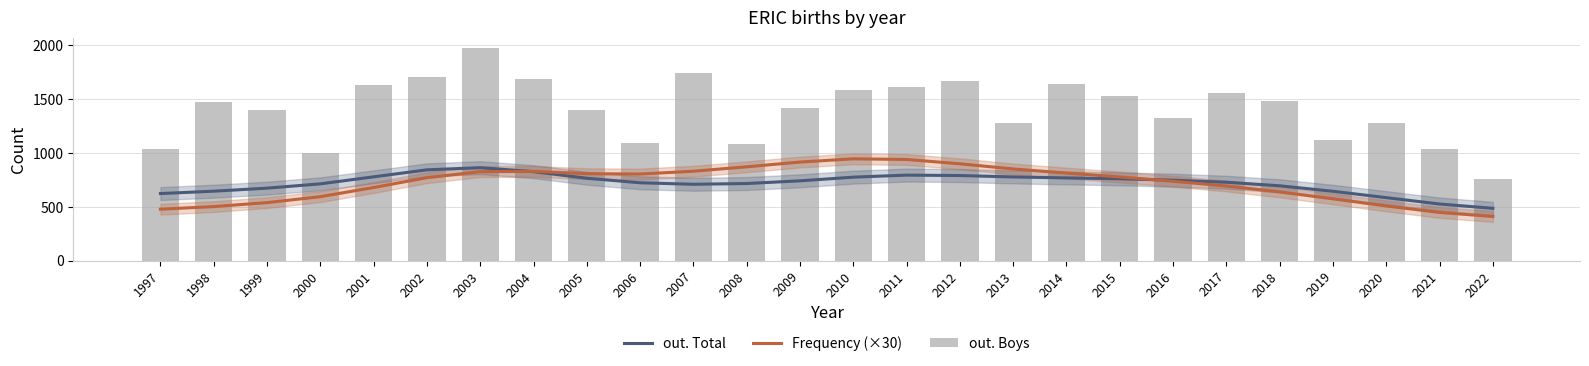

List the labels in order of Frequency (×30) value, largest first.

2010, 2011, 2009, 2012, 2008, 2013, 2007, 2004, 2003, 2014, 2005, 2006, 2015, 2002, 2016, 2017, 2001, 2018, 2000, 2019, 1999, 2020, 1998, 1997, 2021, 2022